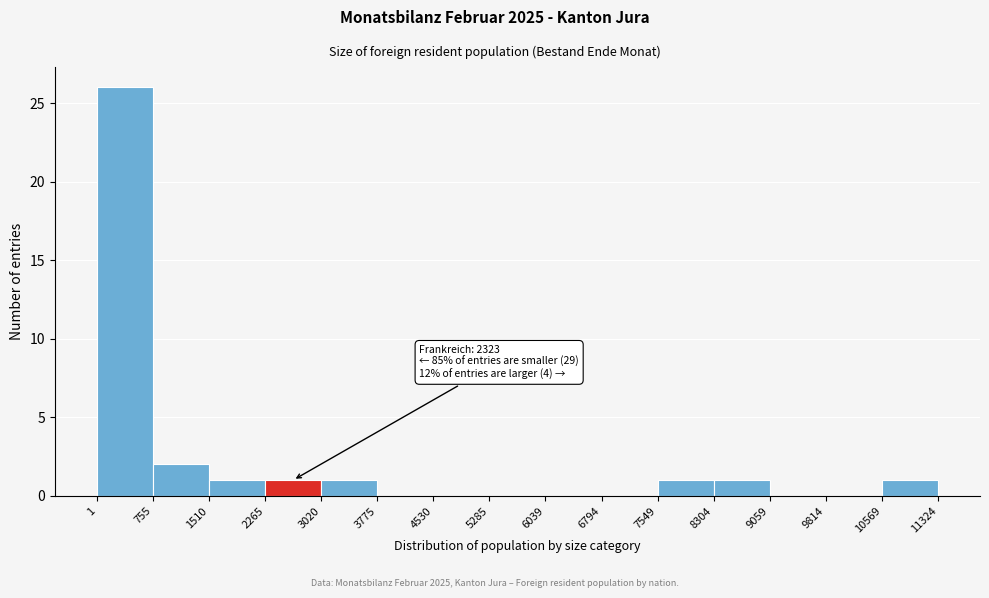

Over which range of the x-axis is the bar tallest?

1 to 755